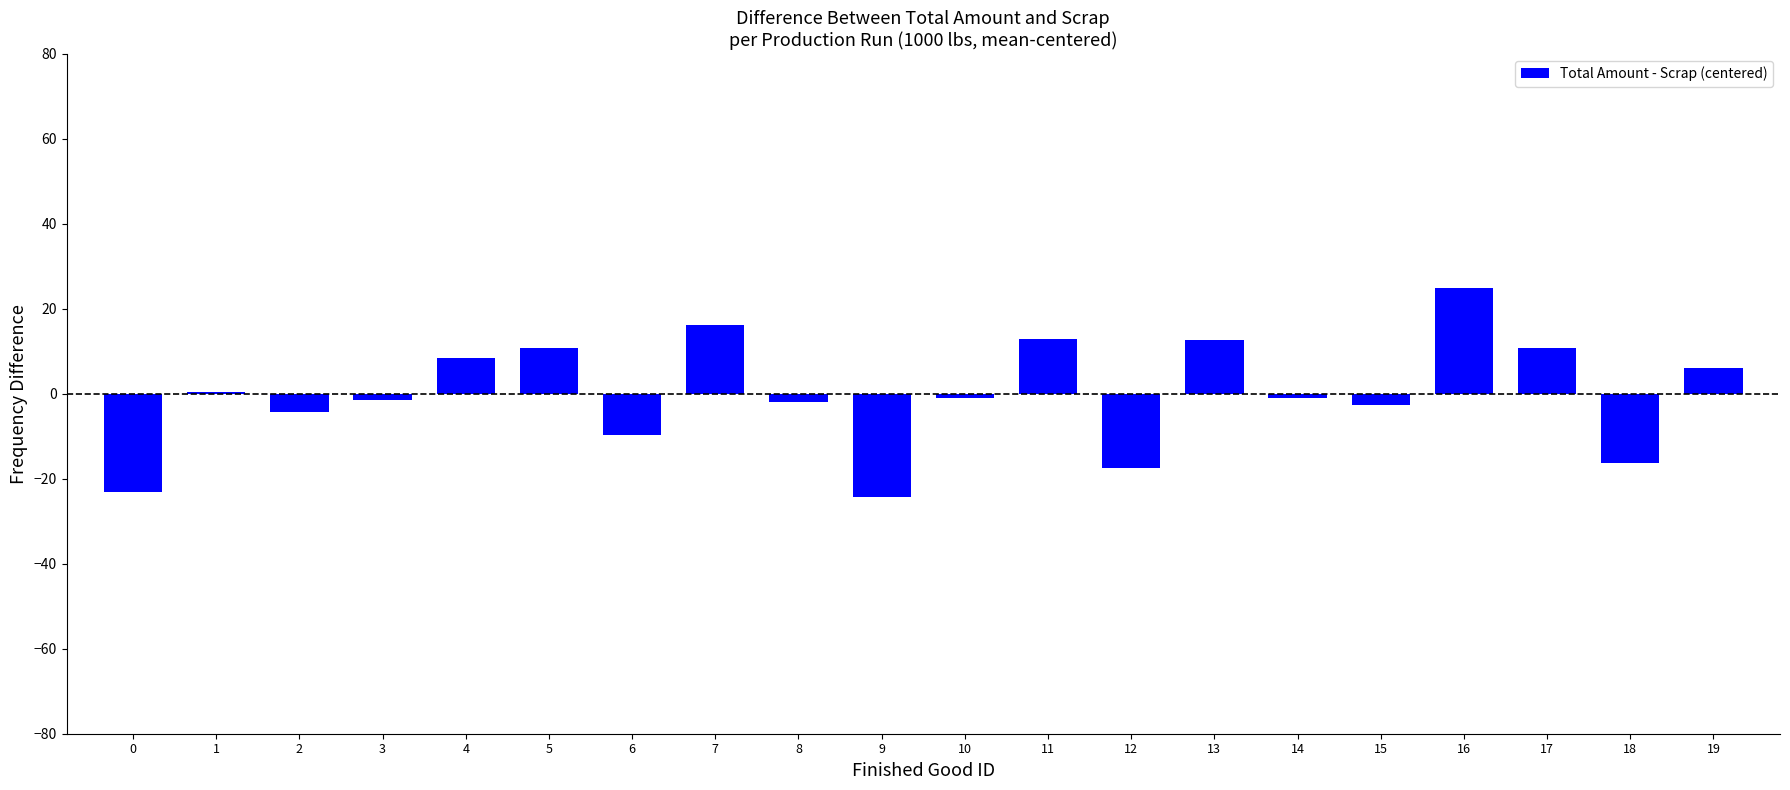

The chart shows a value of 13.0 at 11. True or false?

True